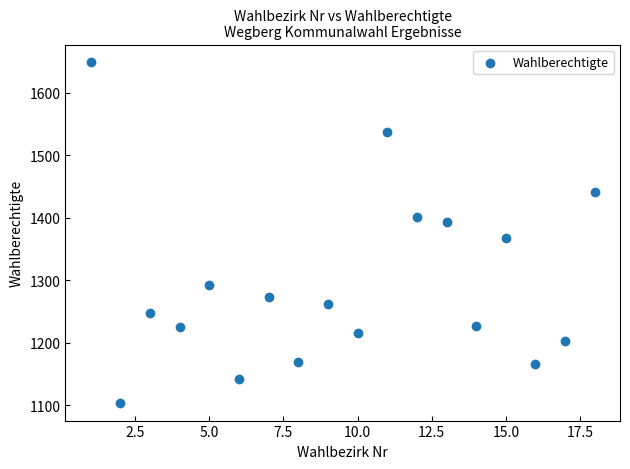

What is the range of X values (max minus min)?

17